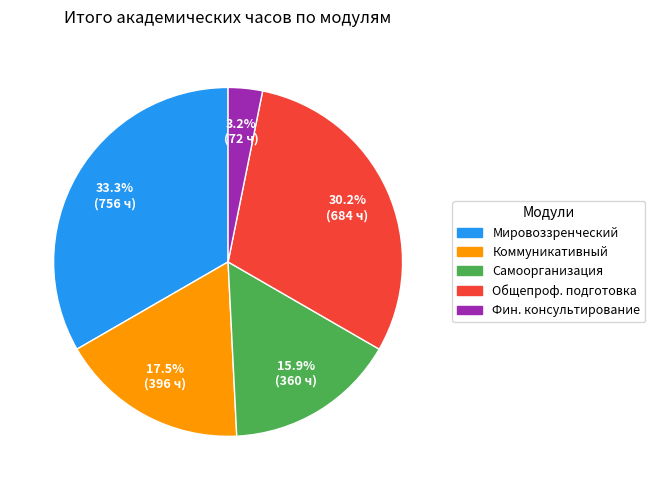

Does any single category account for the majority?

No